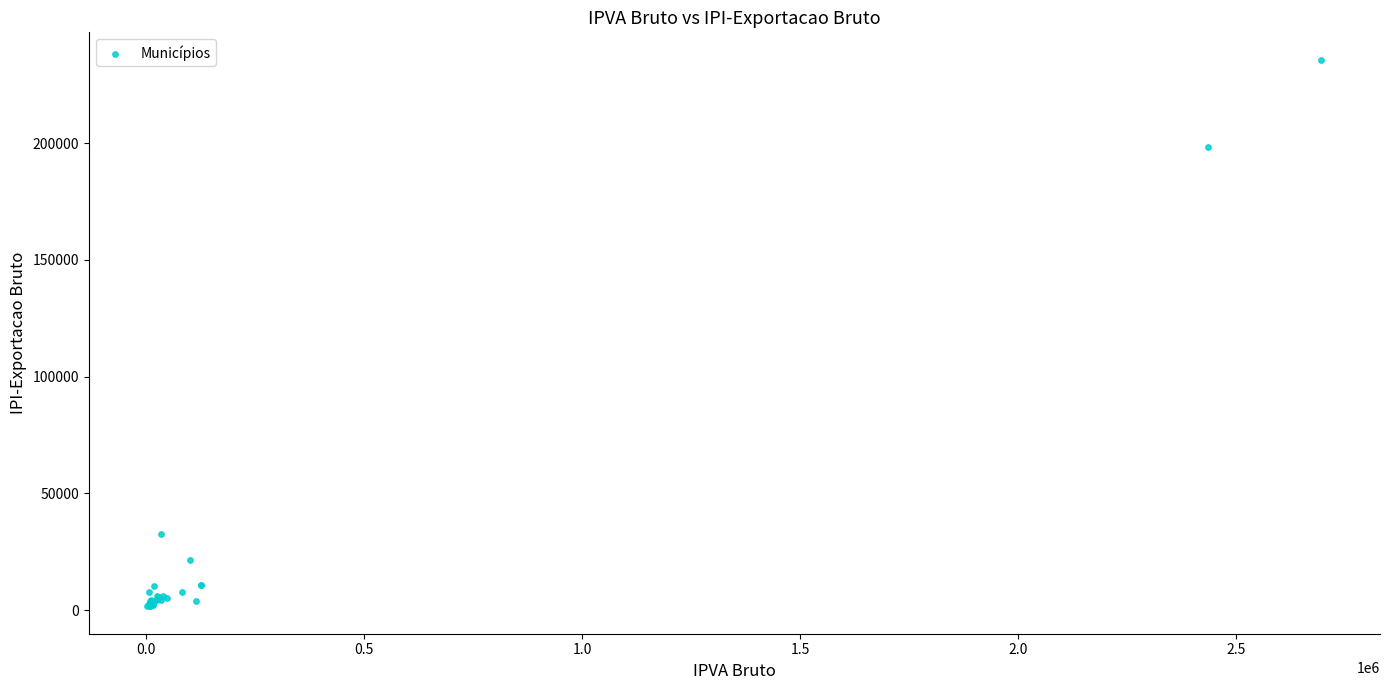

What Y value in the scatter plot is closest to 118696?

198206.6